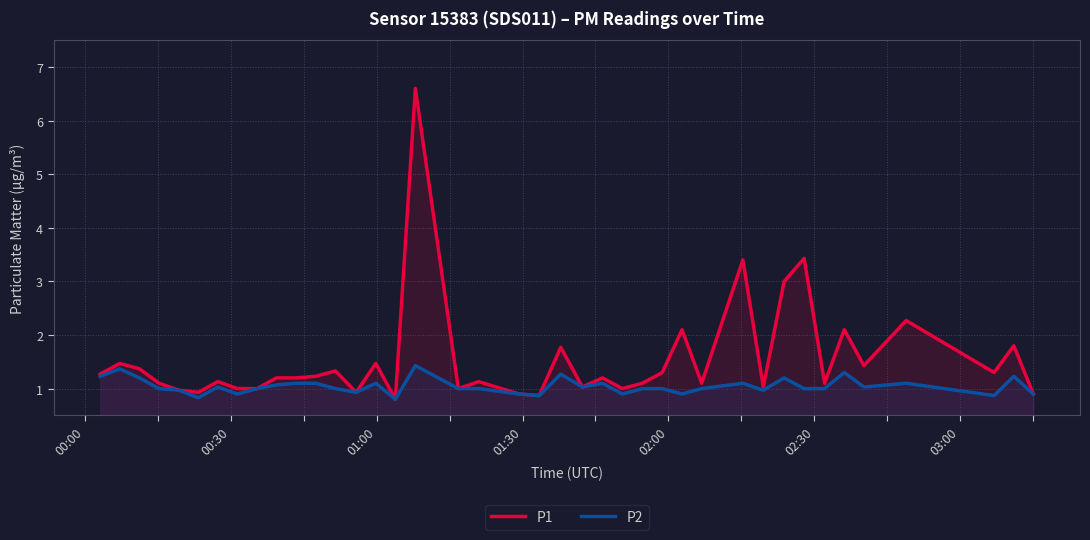

How many values in the P1 series exceed 1?

29